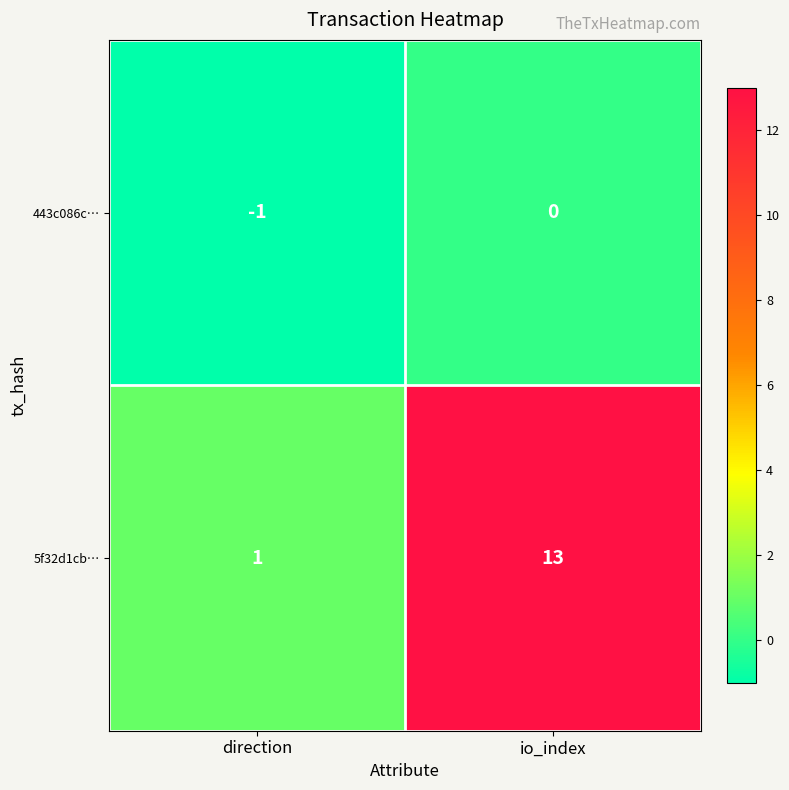

Reading left to right, extract all data points from this chart.

443c086c…: -1	0
5f32d1cb…: 1	13